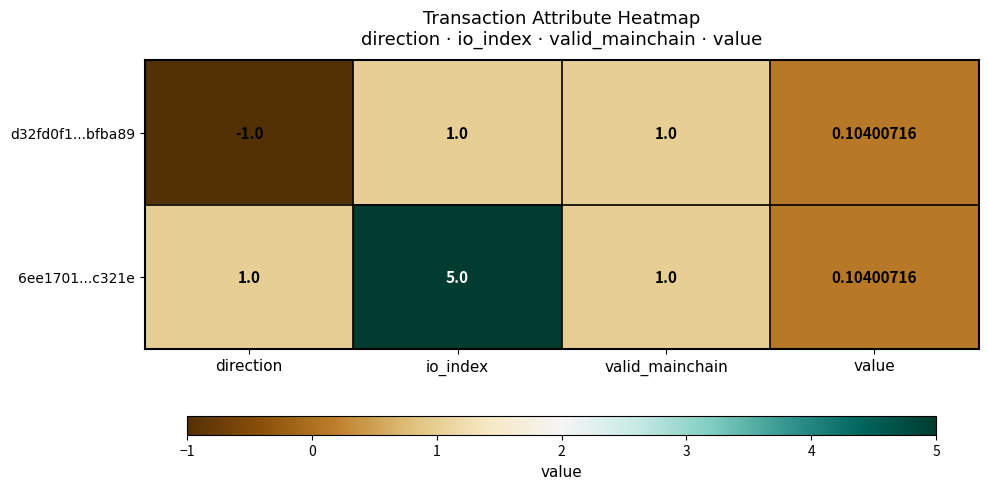

Where is d32fd0f1...bfba89 nearest to the value 0?

value